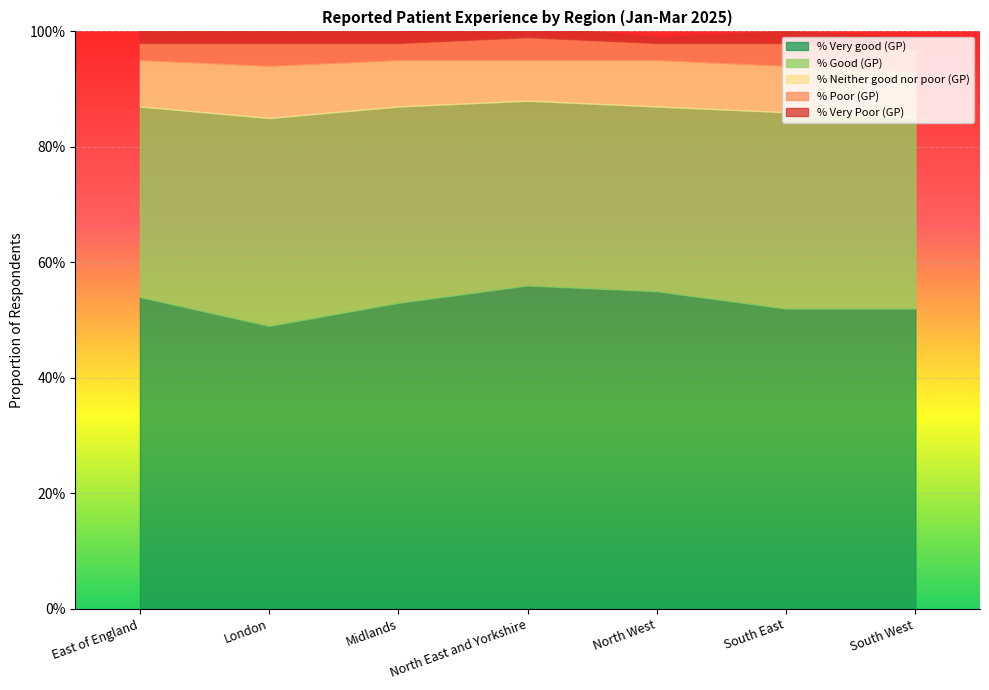

Reading right to left, extract all data points from this chart.

% Very good (GP): 0.5	0.5	0.6	0.6	0.5	0.5	0.5
% Good (GP): 0.3	0.3	0.3	0.3	0.3	0.4	0.3
% Neither good nor poor (GP): 0.1	0.1	0.1	0.1	0.1	0.1	0.1
% Poor (GP): 0.0	0.0	0.0	0.0	0.0	0.0	0.0
% Very Poor (GP): 0.0	0.0	0.0	0.0	0.0	0.0	0.0